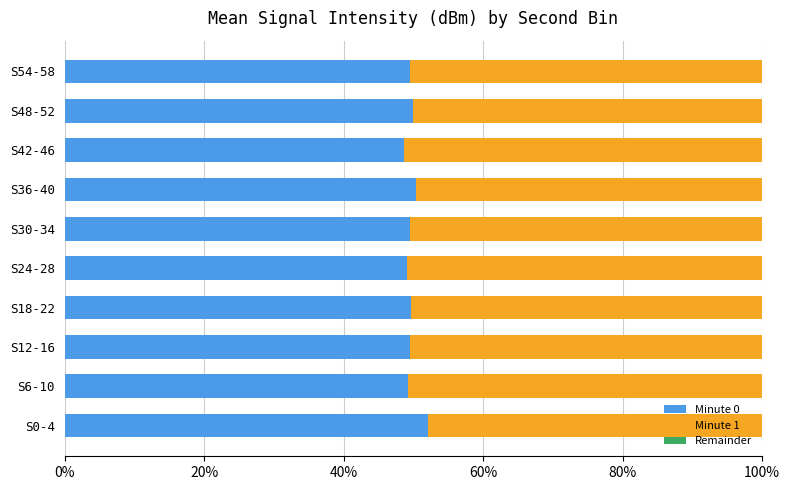

Is it true that Minute 0 equals 52.2 at S0-4?

True